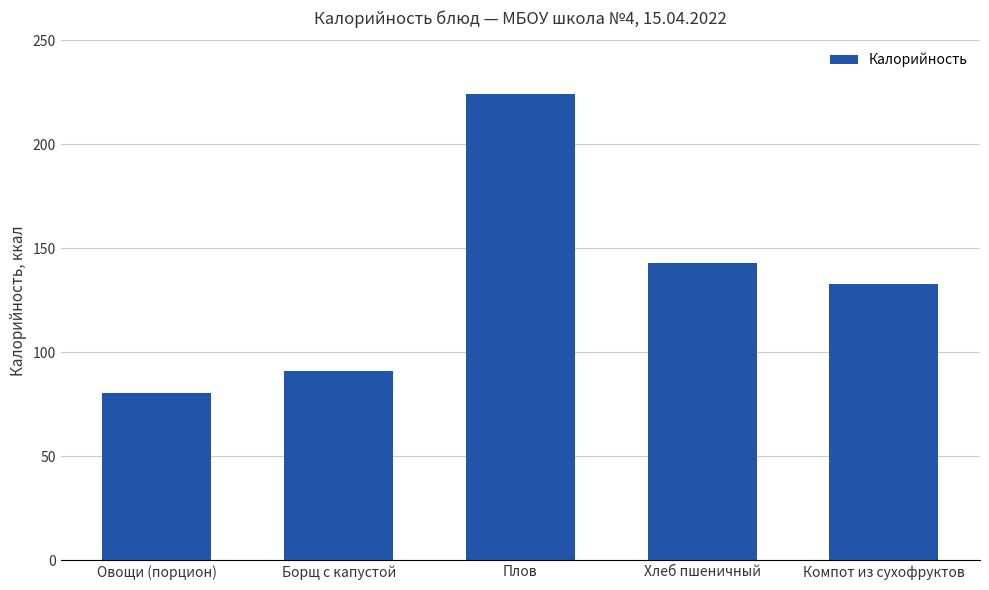

What is the sum of the values at Плов and Хлеб пшеничный?

367.1